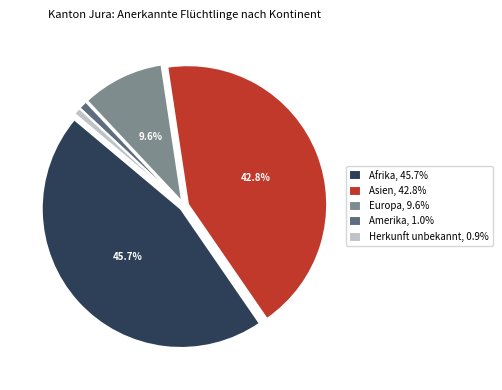

Does any single category account for the majority?

No